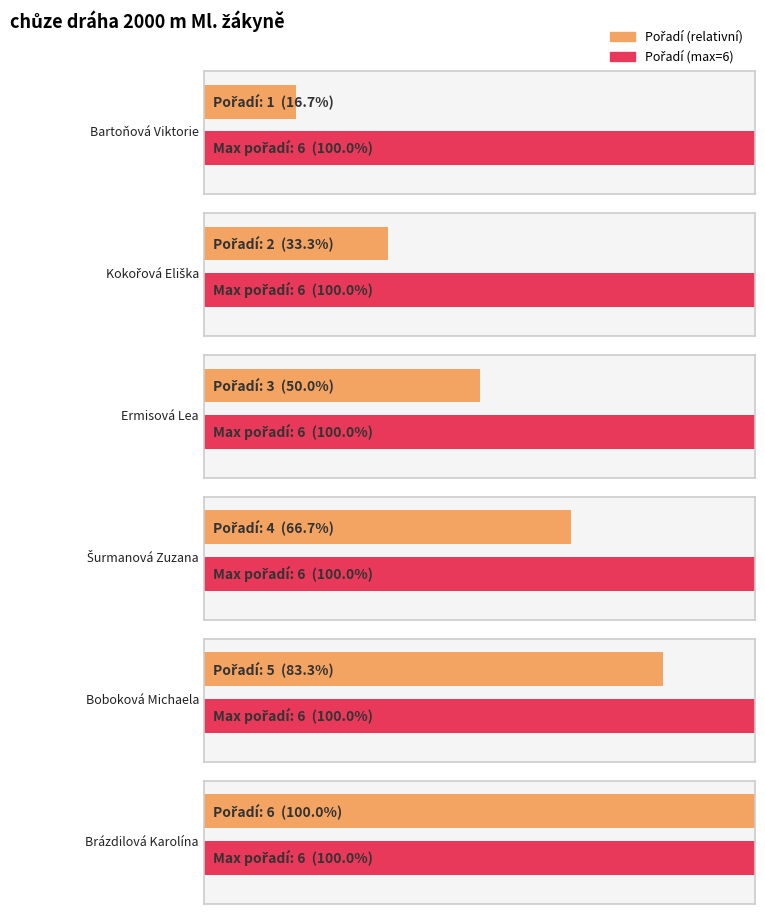

What is the label of the 6th bar from the left?

Brázdilová Karolína